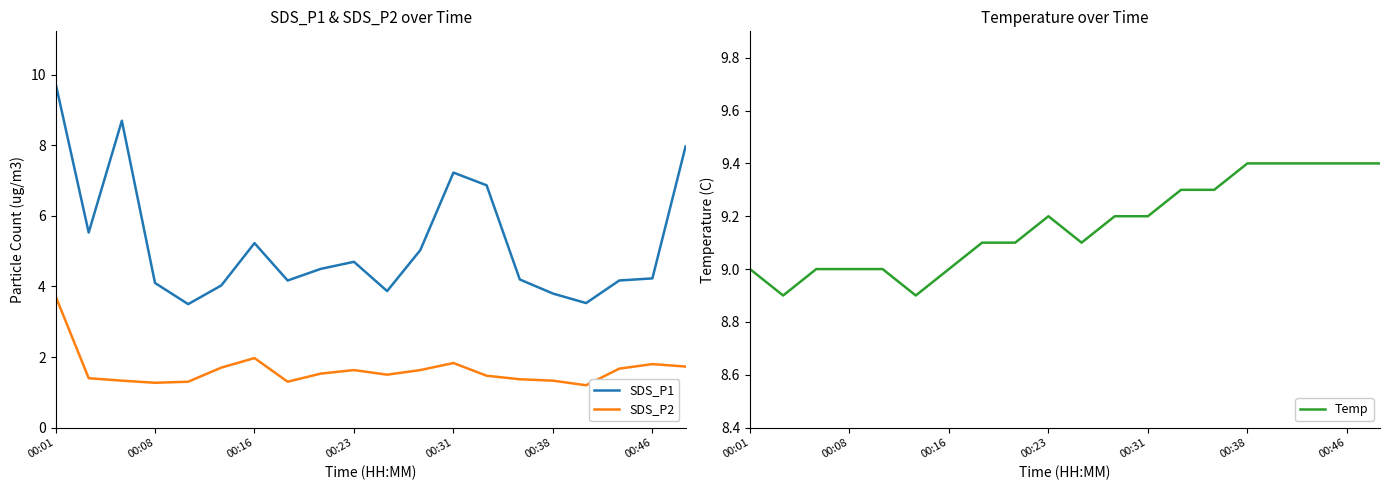

Is it true that SDS_P1 equals 5.2 at 00:16?

True